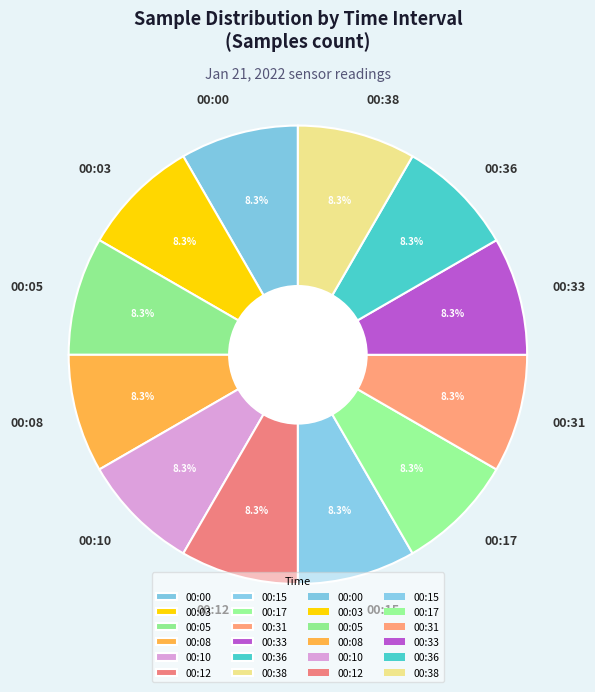

Does 00:10 account for over 50% of the chart?

No